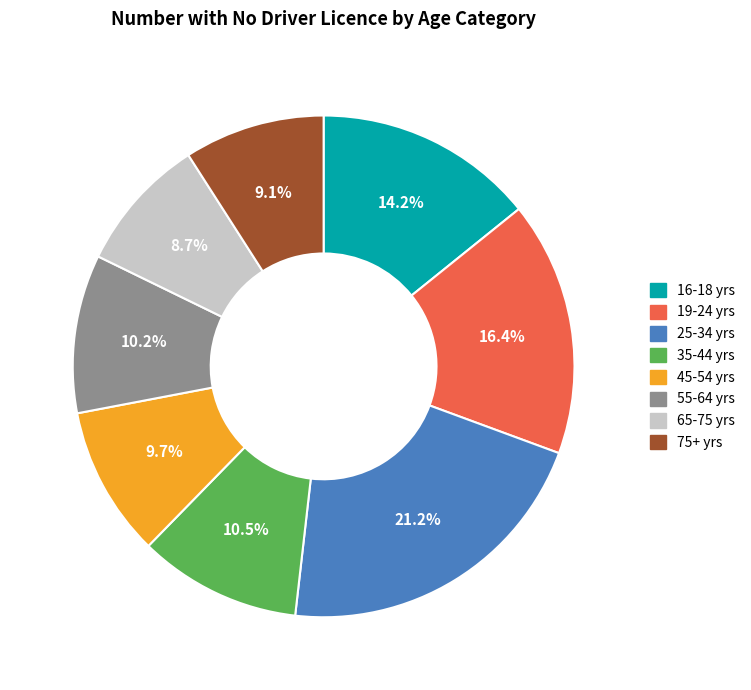

To the nearest percent, what portion does 75+ yrs represent?

9%